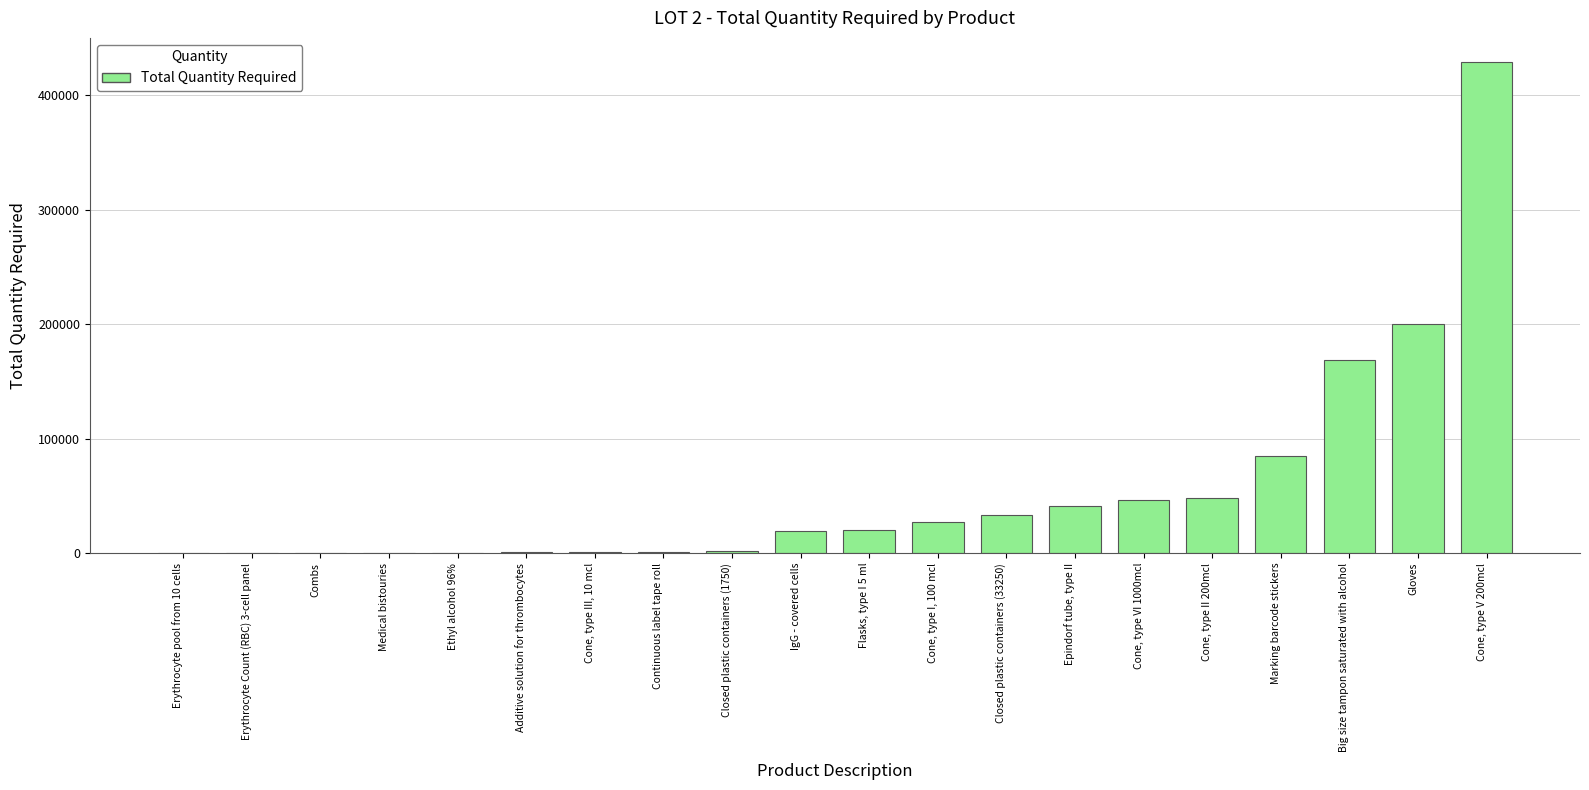

What is the sum of all values?

1122025